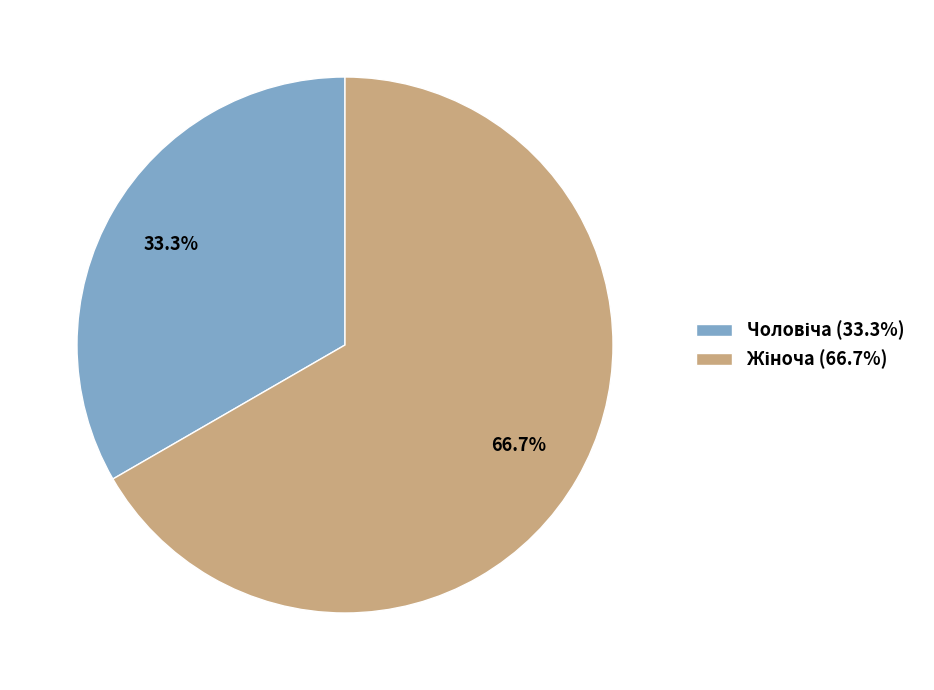

To the nearest percent, what is the combined percentage of Жіноча and Чоловіча?

100%